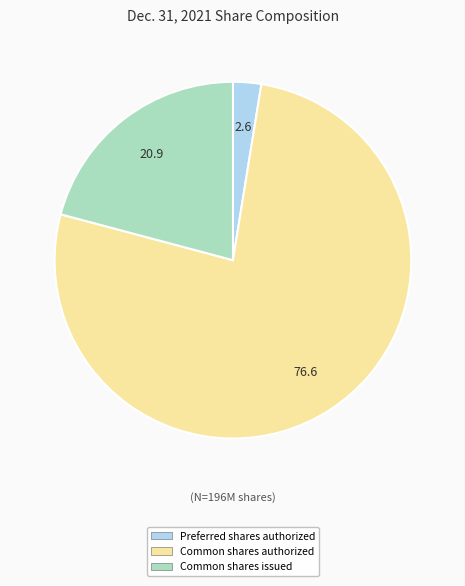

Does any single category account for the majority?

Yes